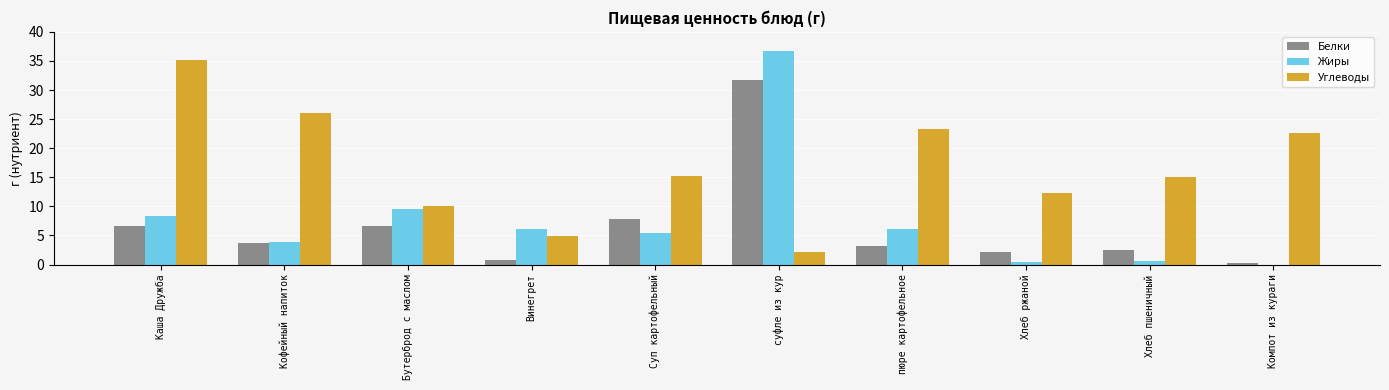

The value of Углеводы at Кофейный напиток is 13.0. True or false?

False